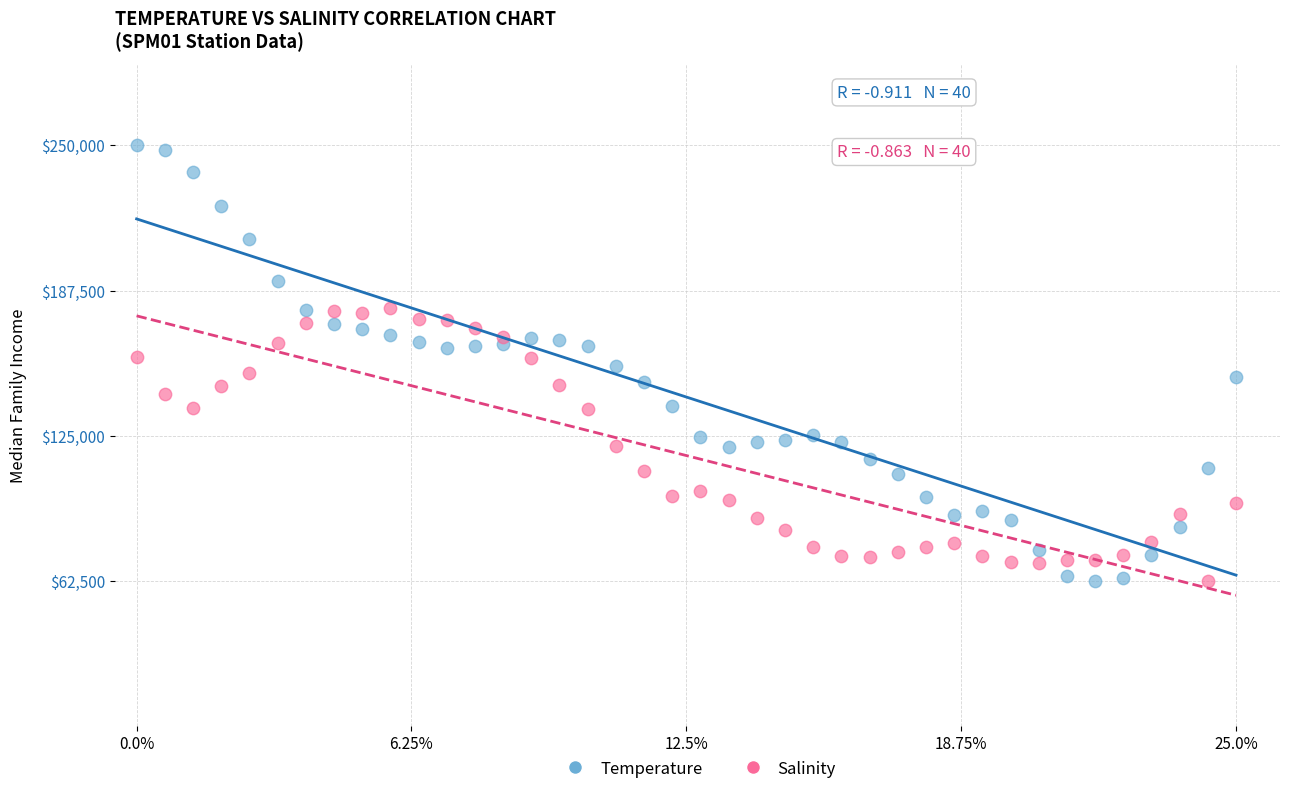

Which series has the widest spread of Y values?

Temperature